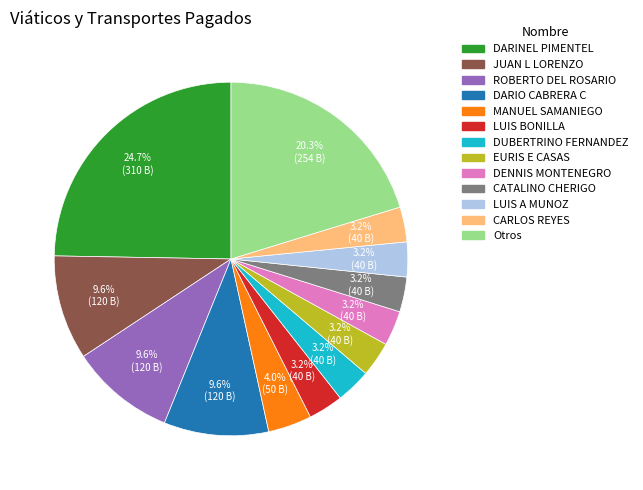

Is there a majority slice in this chart?

No